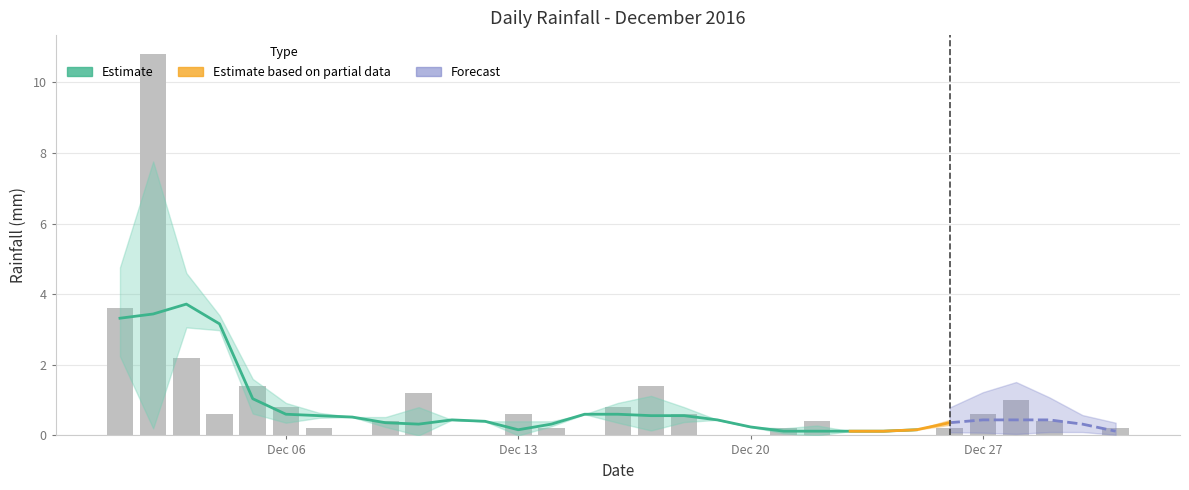

What is the difference between the second highest and second lowest values?

3.6